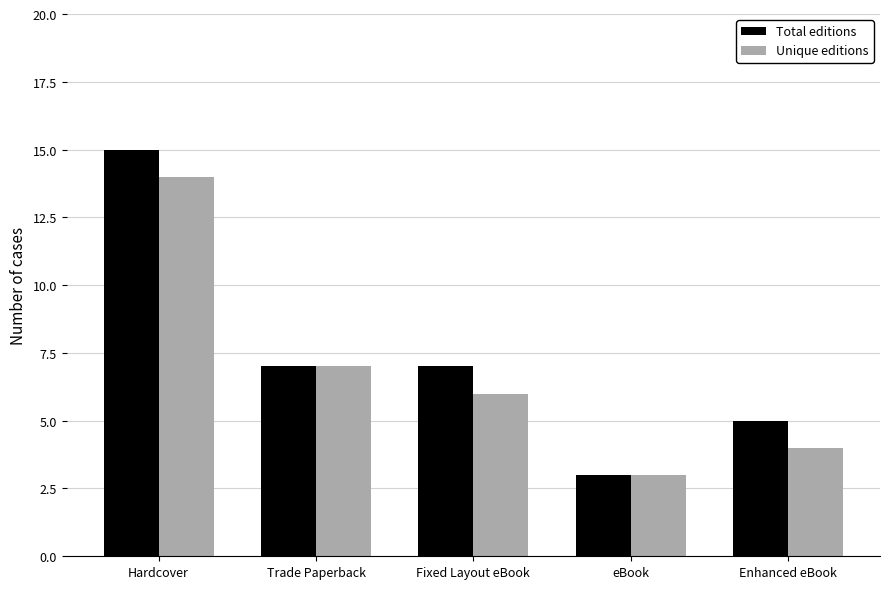

True or false: Unique editions has a value of 10 at Fixed Layout eBook.

False